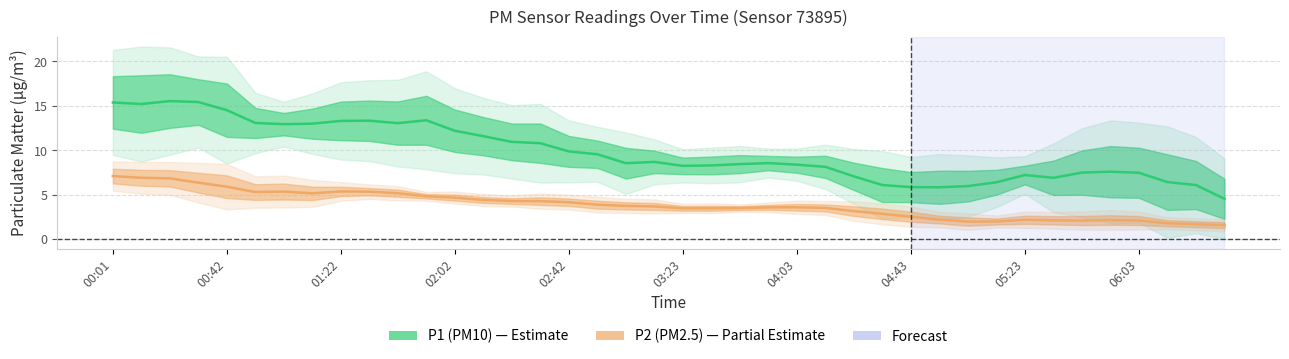

What are all the series names shown in the legend?

P1 (PM10), P2 (PM2.5)